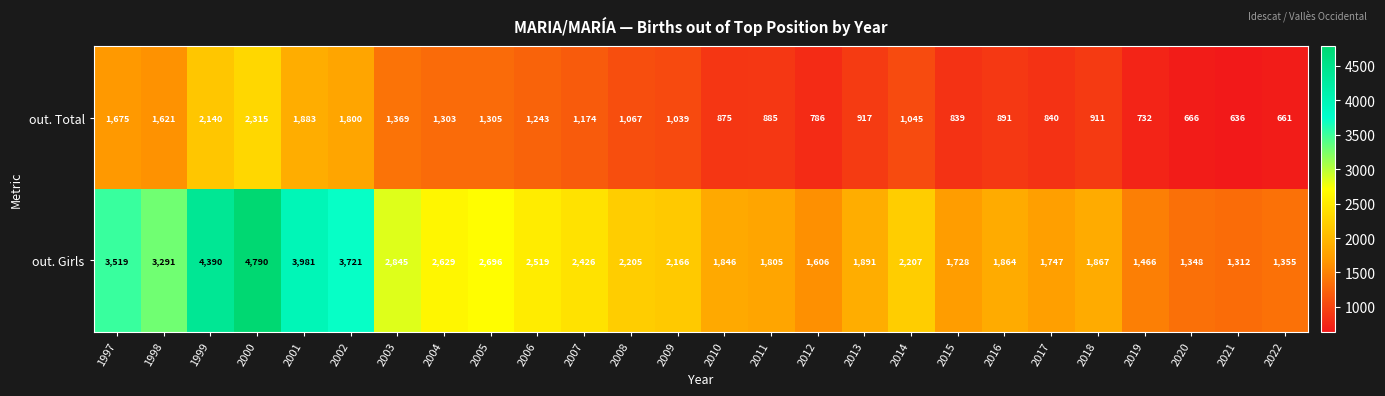

How many series are shown in this chart?

2